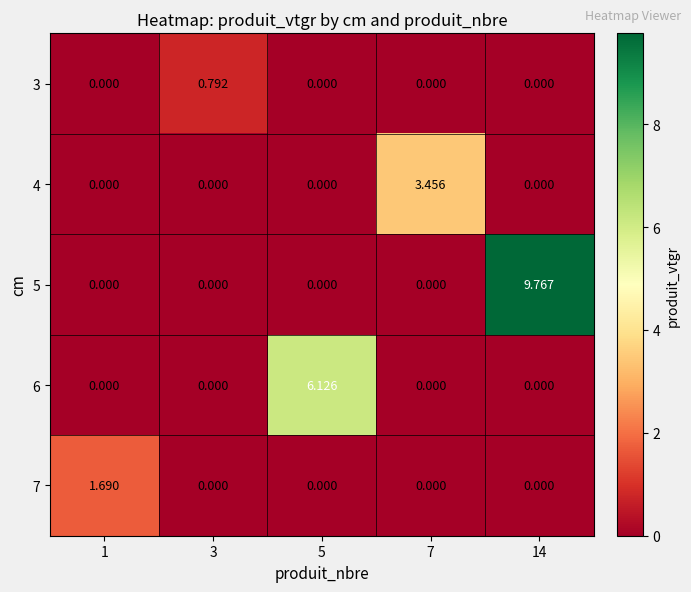

Reading right to left, list all the values displayed in this chart.

3: 14=0.0	7=0.0	5=0.0	3=0.8	1=0.0
4: 14=0.0	7=3.5	5=0.0	3=0.0	1=0.0
5: 14=9.8	7=0.0	5=0.0	3=0.0	1=0.0
6: 14=0.0	7=0.0	5=6.1	3=0.0	1=0.0
7: 14=0.0	7=0.0	5=0.0	3=0.0	1=1.7